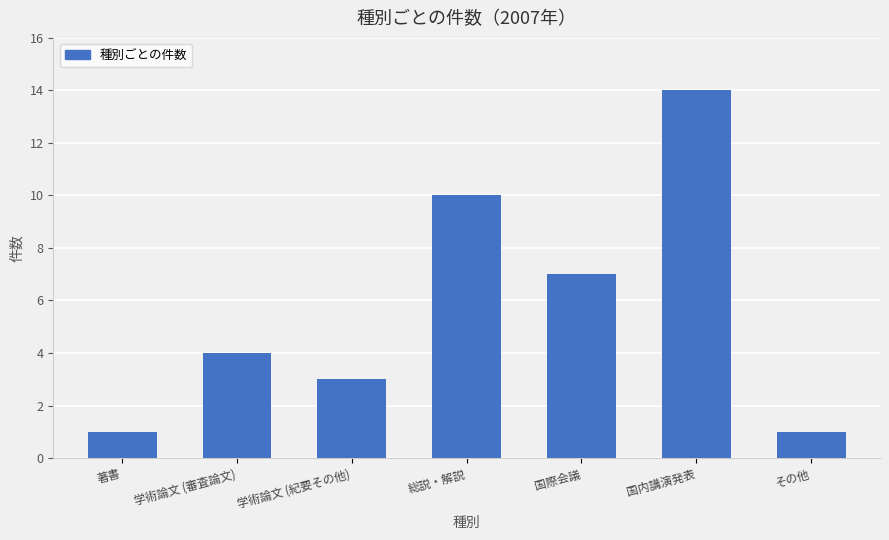

Which category has the highest value across all series?

国内講演発表